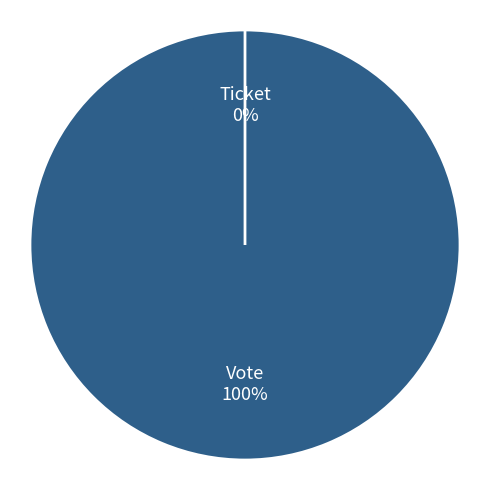

Which category accounts for the majority?

Vote